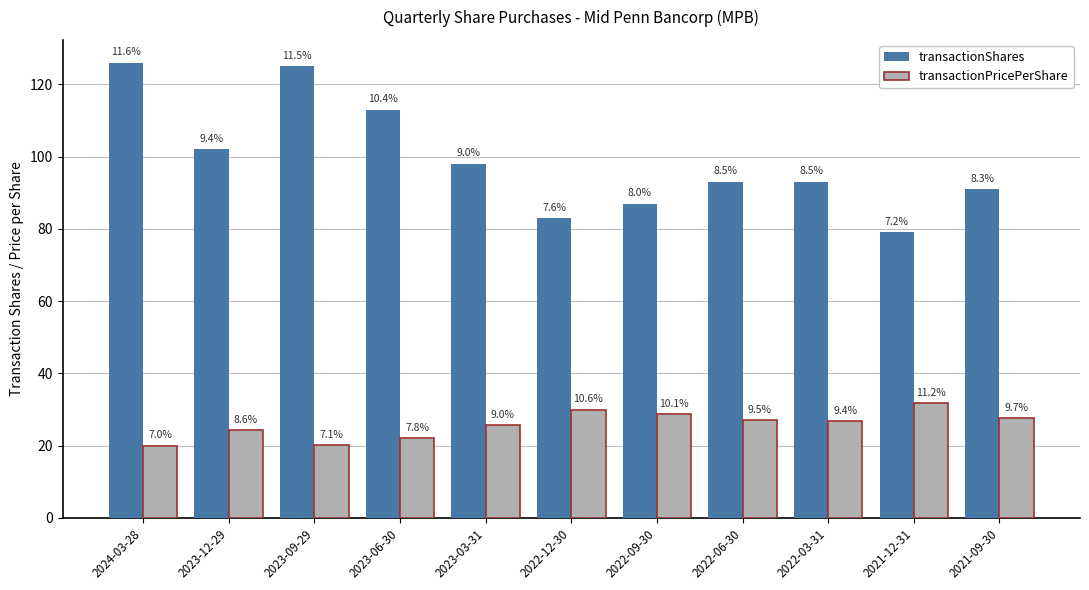

Are the bars horizontal?

No